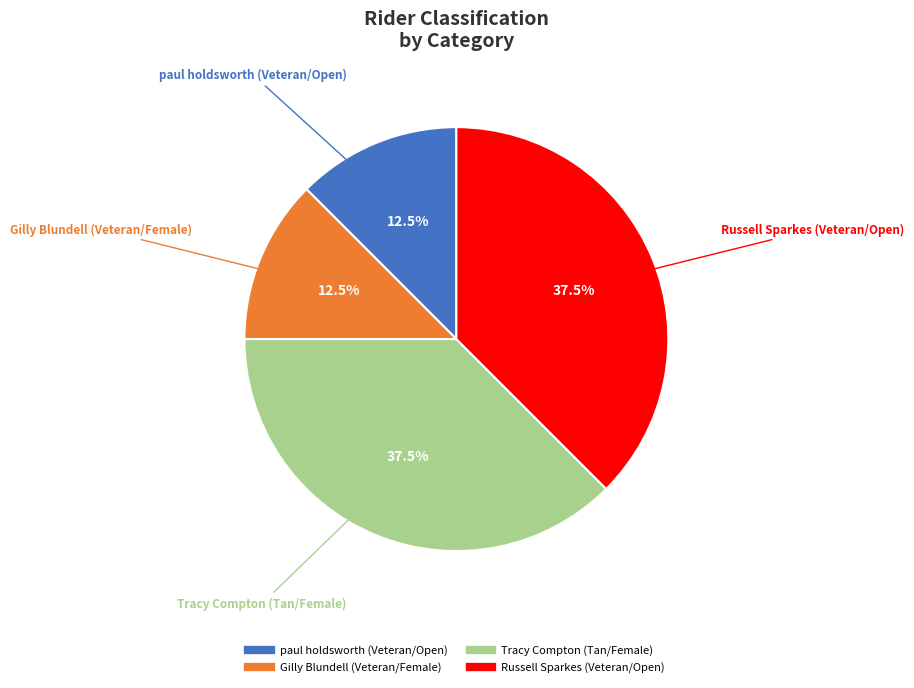

How many slices are in this pie chart?

4